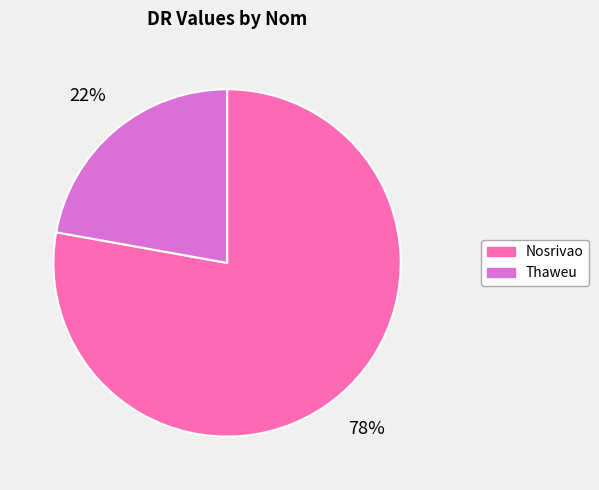

Rank the categories by value from highest to lowest.

Nosrivao, Thaweu